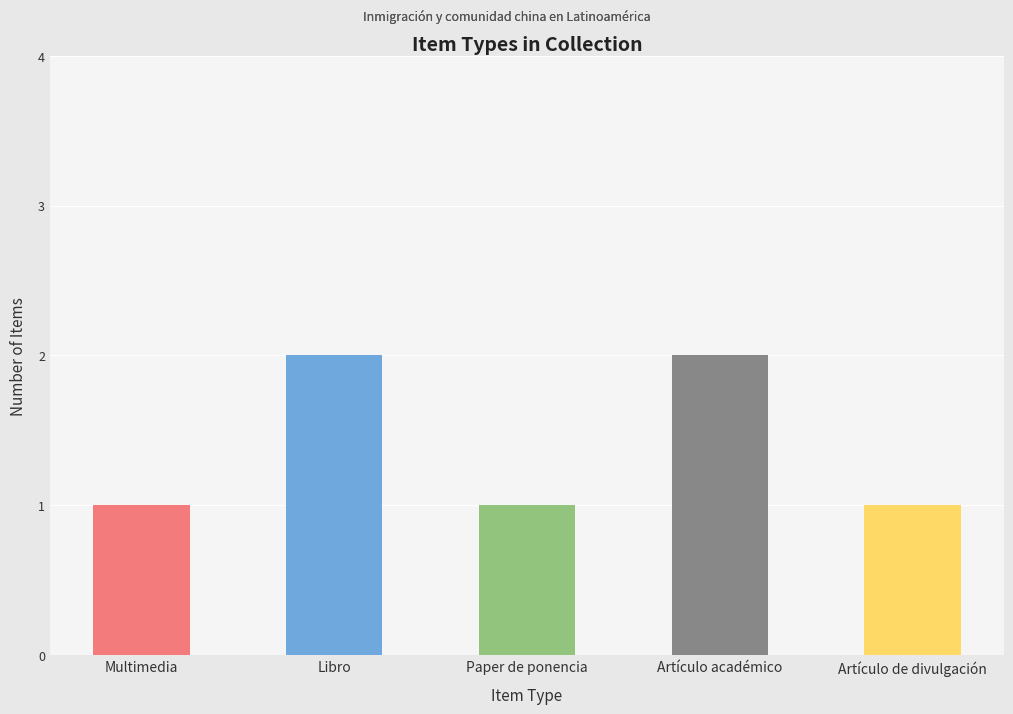

How many bars are there in total?

5